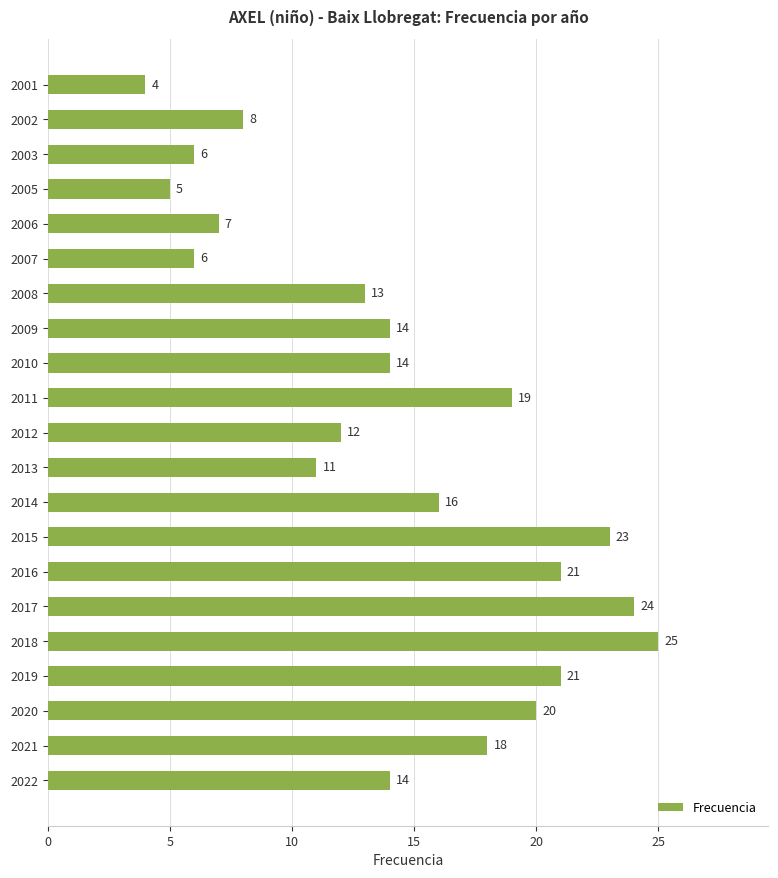

How many bars are there in total?

21